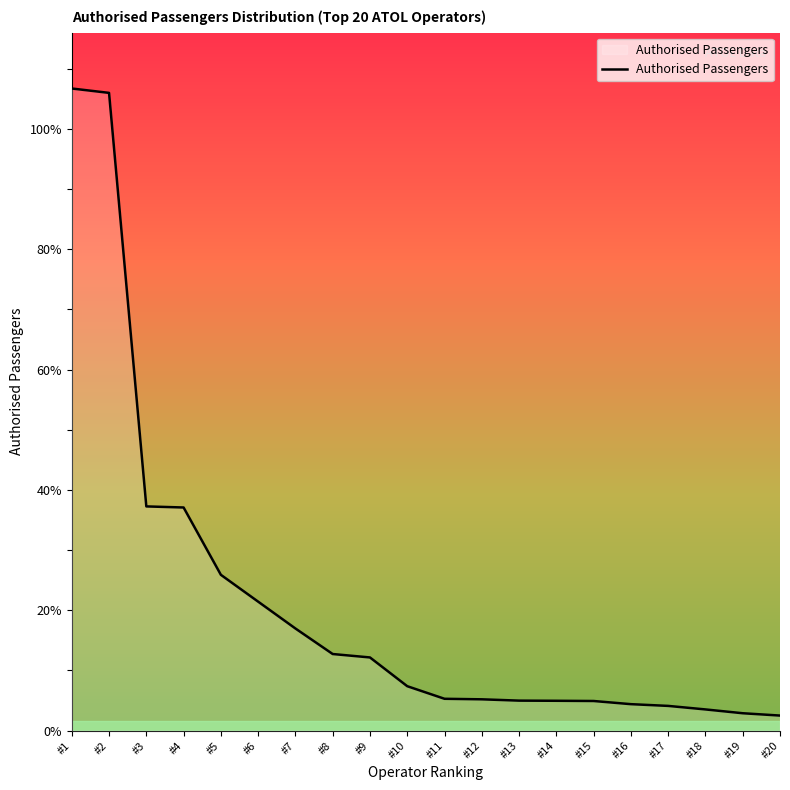

Which category has the highest value across all series?

#1